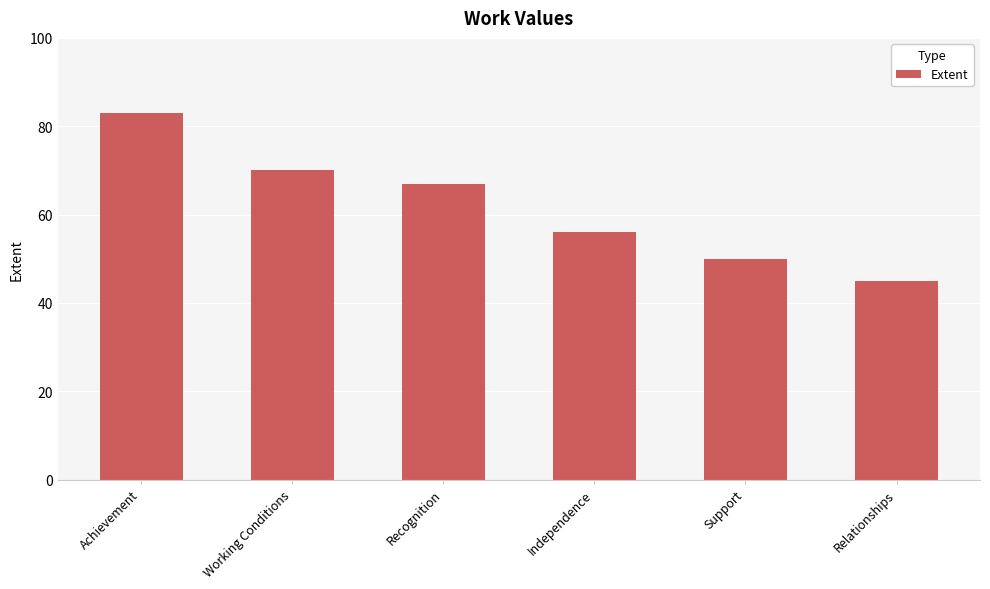

What is the label of the 5th bar from the left?

Support